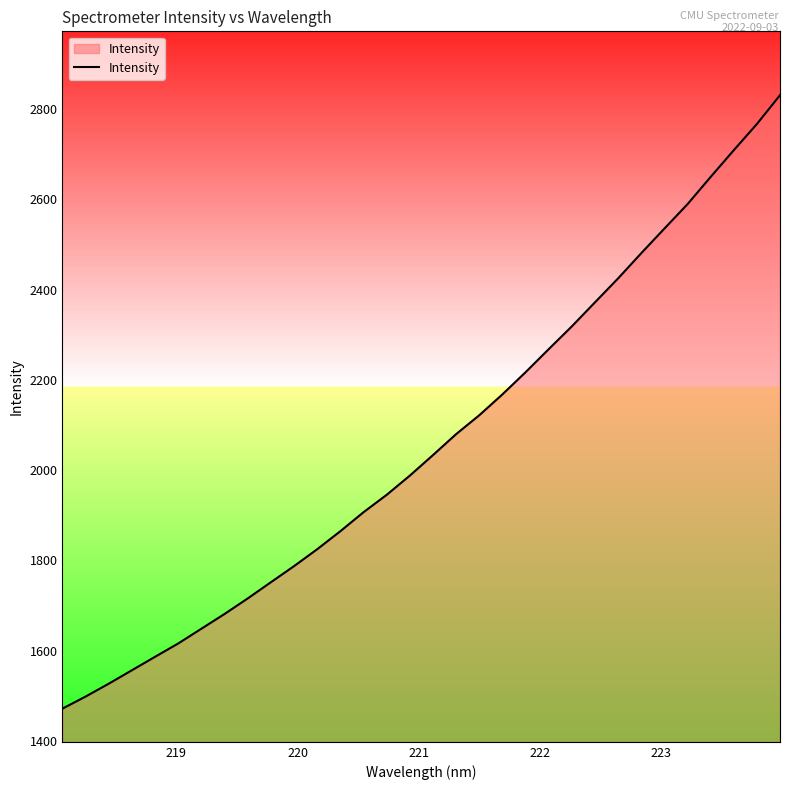

What is the difference between the maximum and minimum values?

1359.3